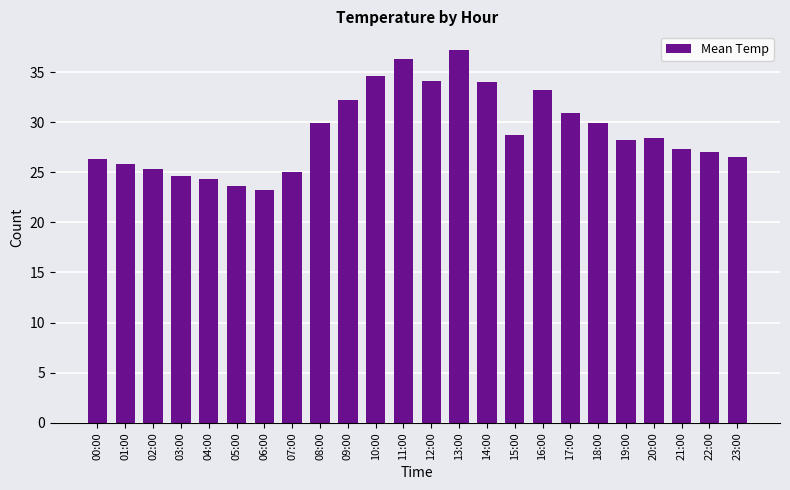

Which has a higher value, 13:00 or 19:00?

13:00